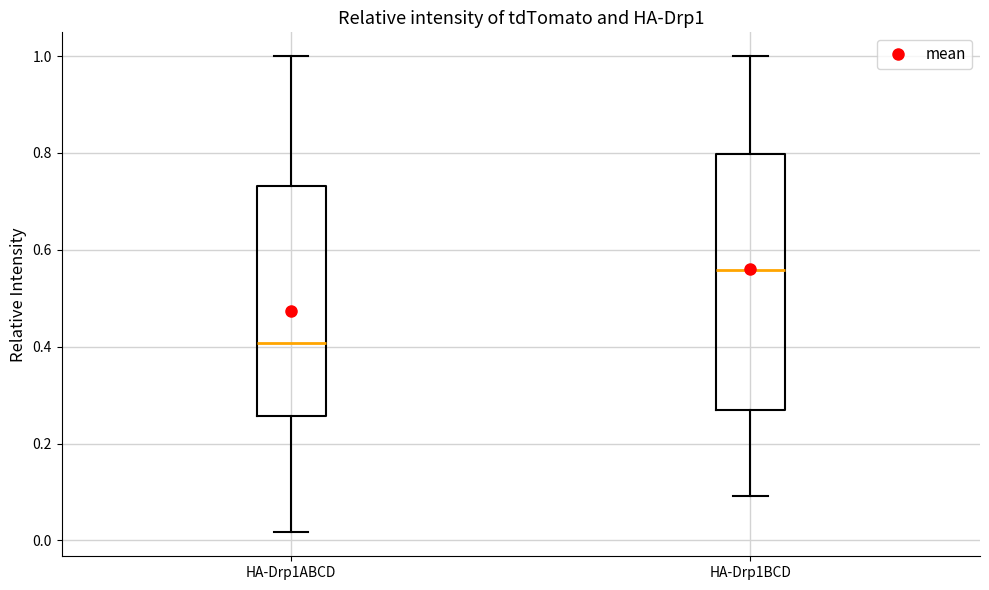

Which box is the tallest, from its lower edge to its upper edge?

HA-Drp1BCD